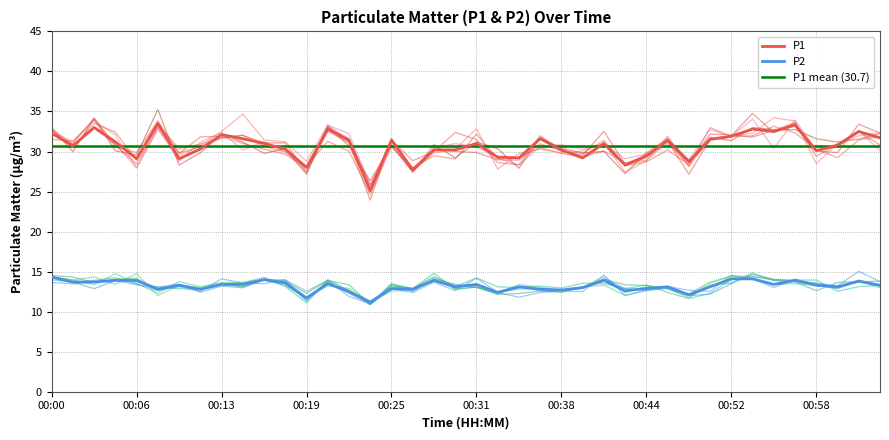

True or false: P2 and P1 cross at least once.

False